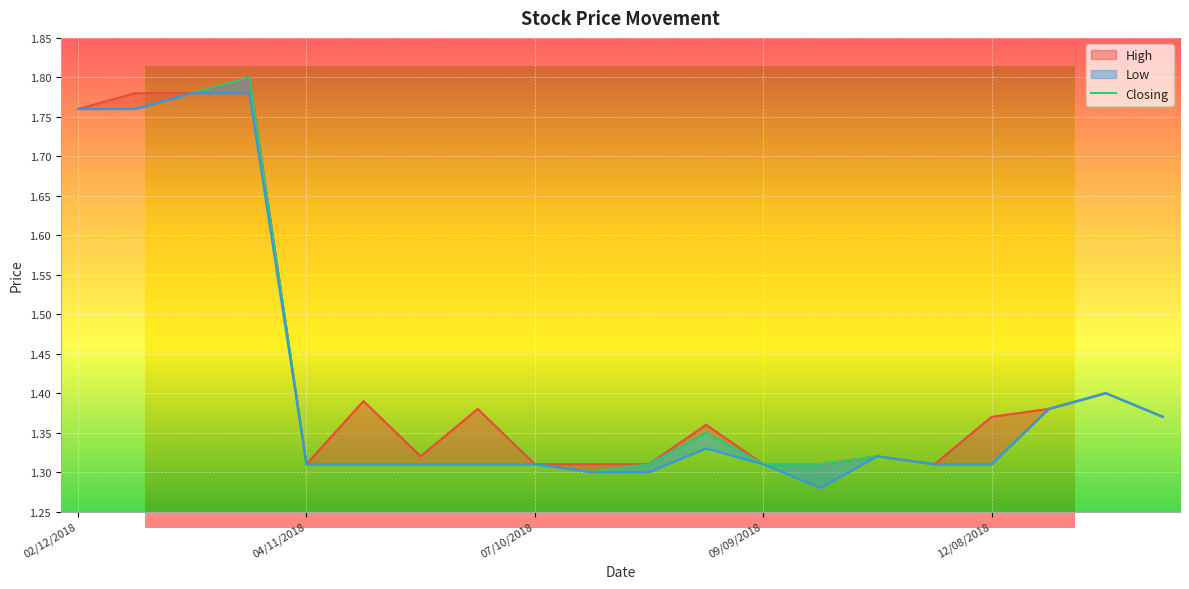

In High, how many points are lower than both neighbors (excluding endpoints)?

3